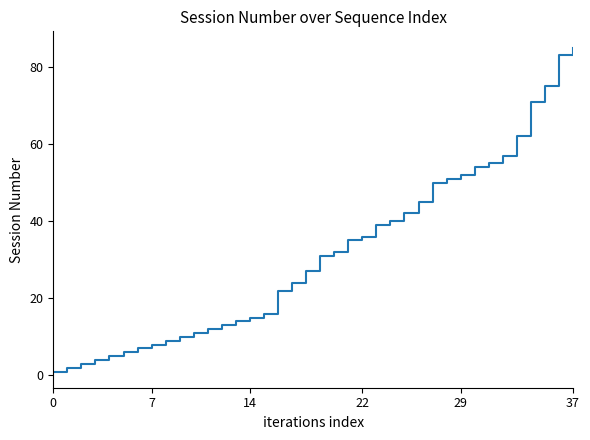

What is the maximum value shown in the chart?

85